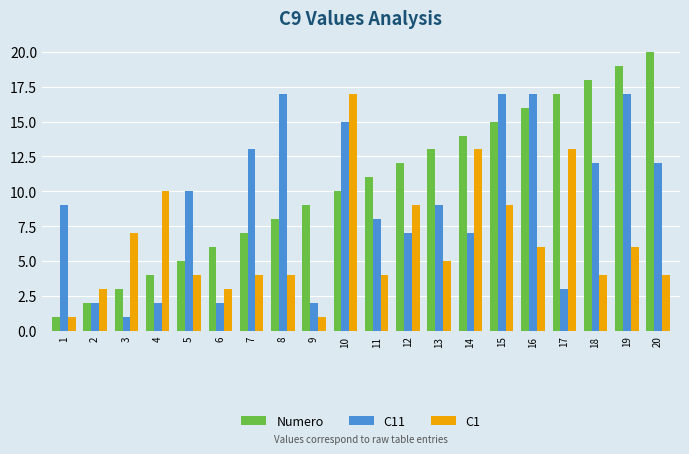

The Numero series shows 16 at 16. True or false?

True